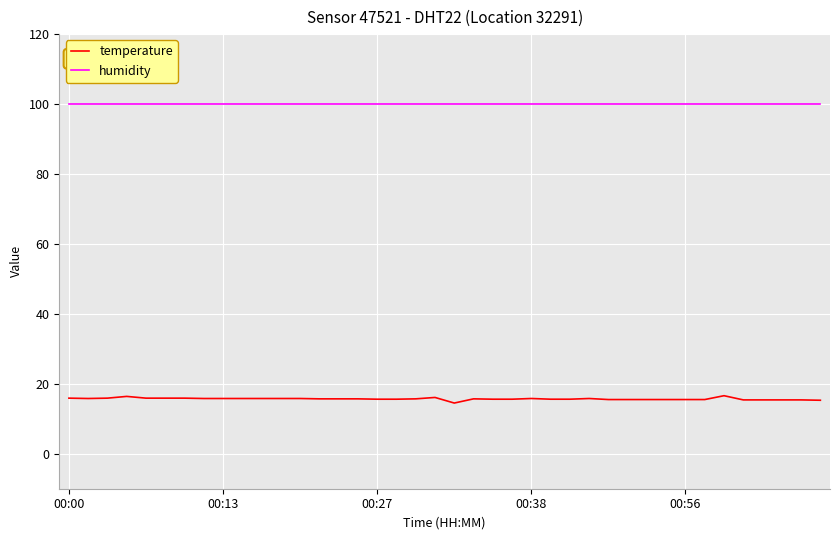

True or false: temperature and humidity cross at least once.

False